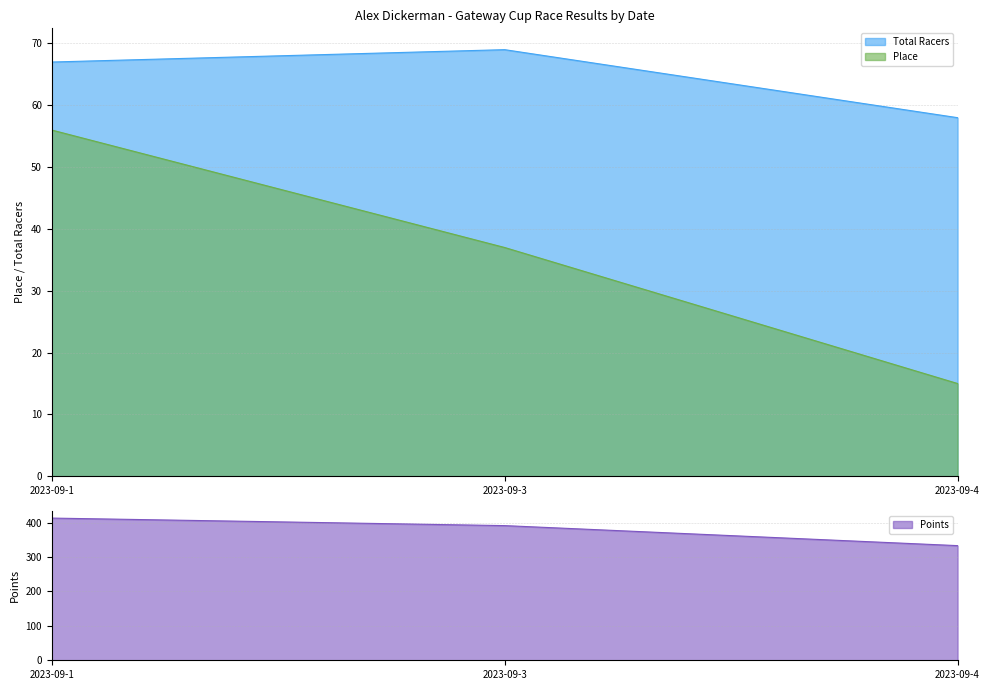

What is the difference between the maximum and minimum values in the Place series?

41